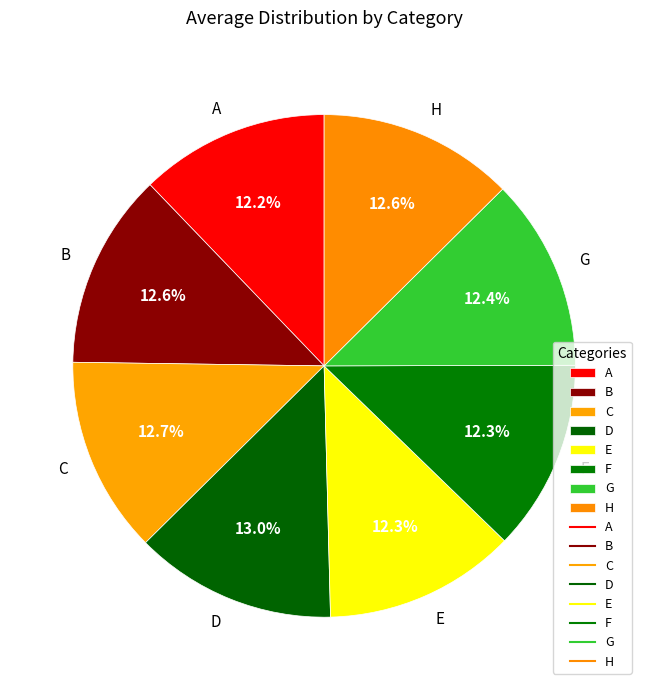

True or false: F accounts for 1% of the total.

False